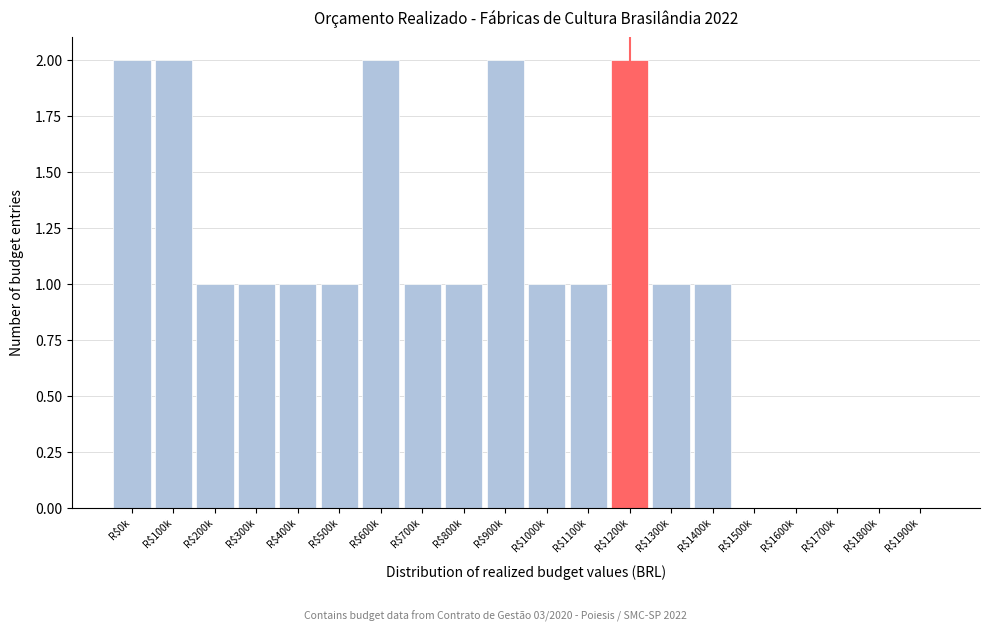

The chart shows a value of 2 at R$900k. True or false?

True